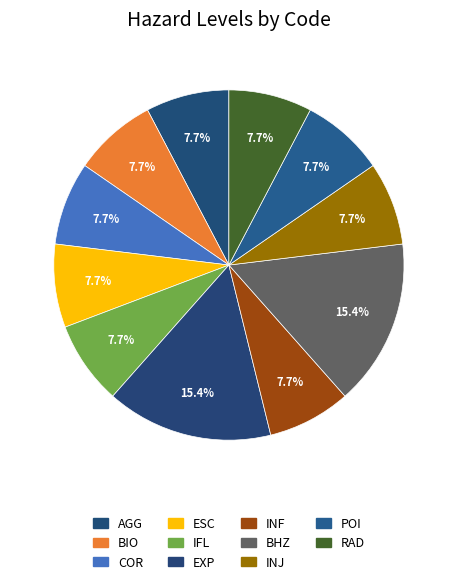

How many segments does this pie chart have?

11